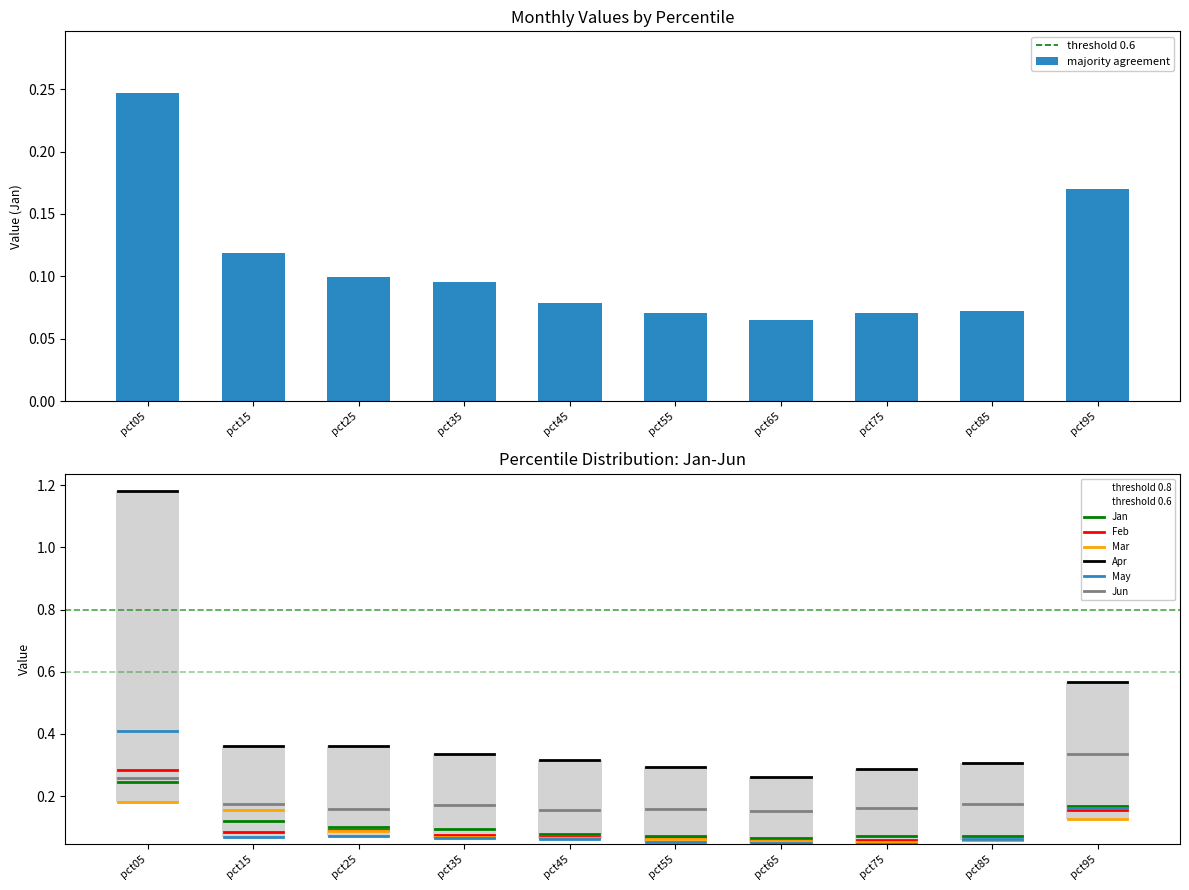

What is the average value of the May series?

0.1